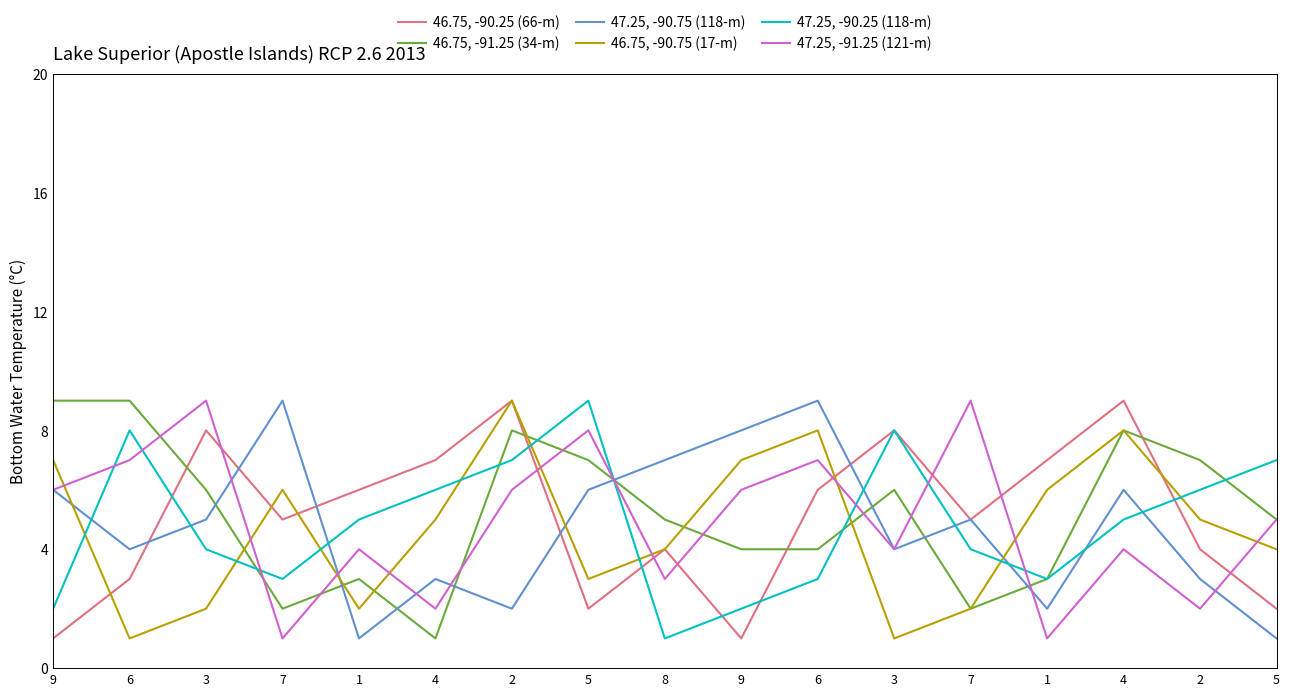

At which category does the chart reach its peak across all series?

2